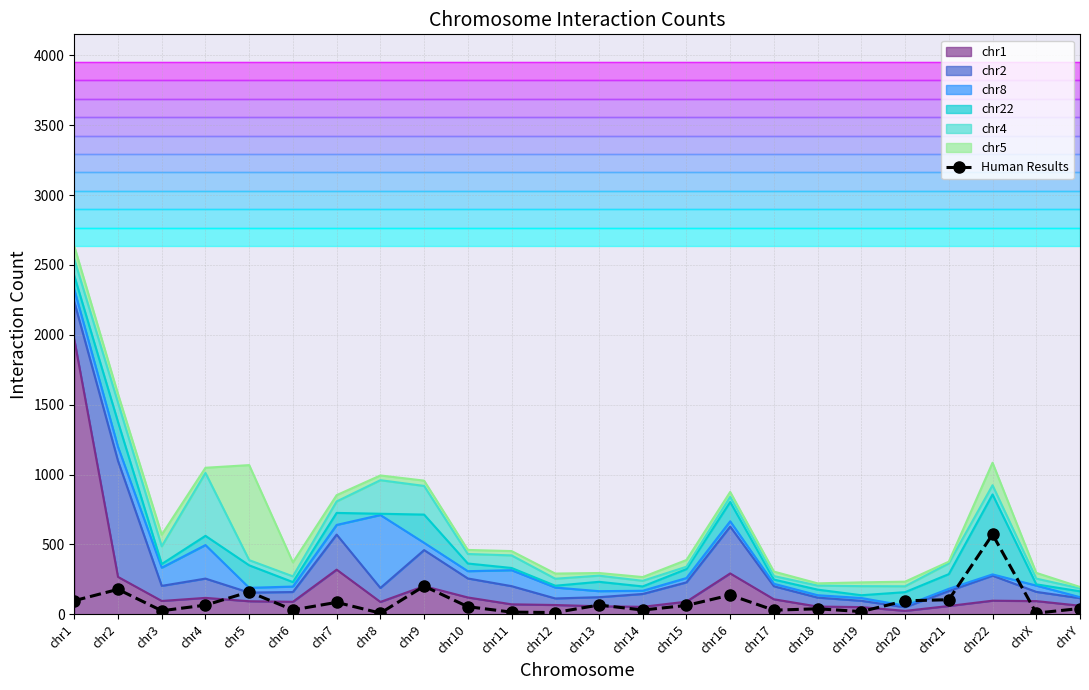

What is the change in value from chr9 to chrY?

-160